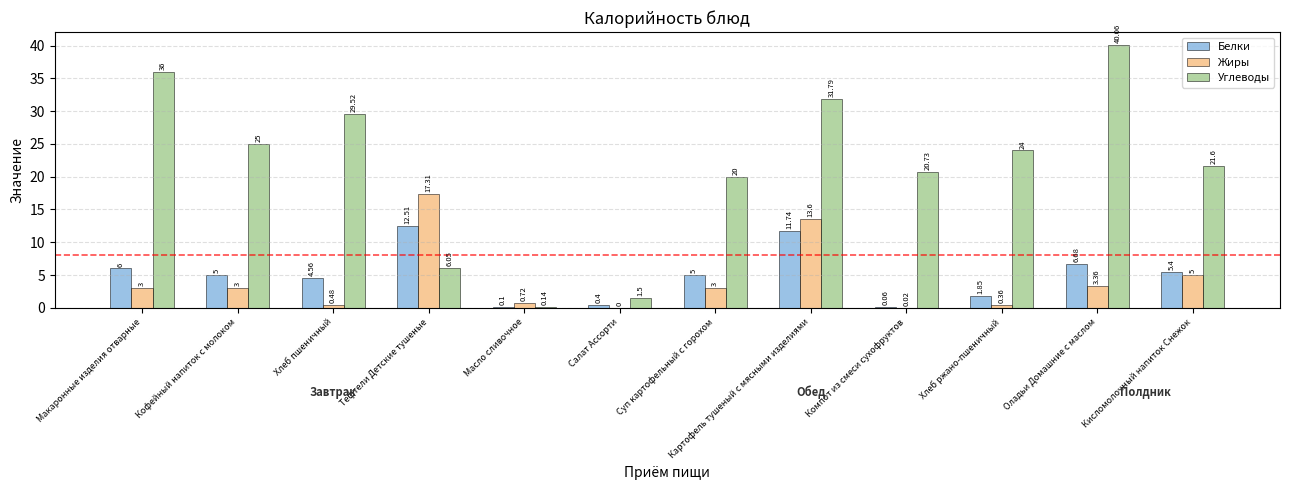

Which series changed the most between Салат Ассорти and Суп картофельный с горохом?

Углеводы